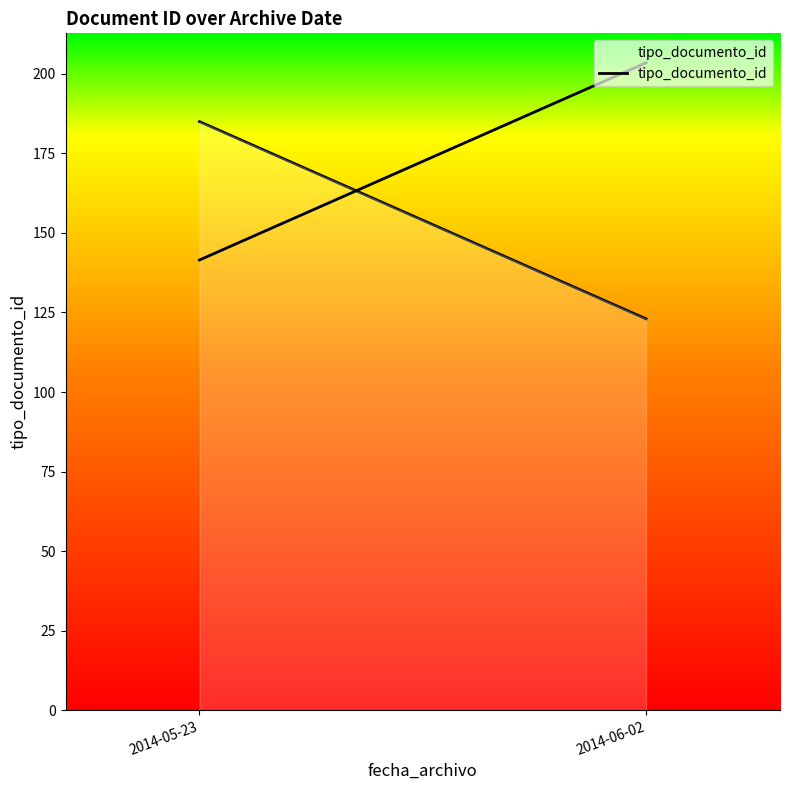

Reading left to right, extract all data points from this chart.

2014-05-23=185	2014-06-02=123